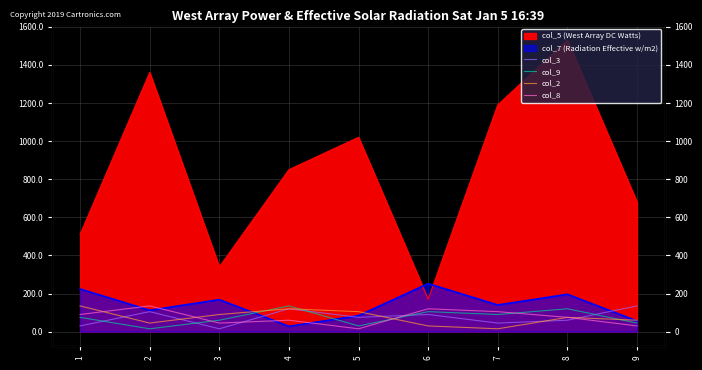

What is the average value of the col_3 series?

75